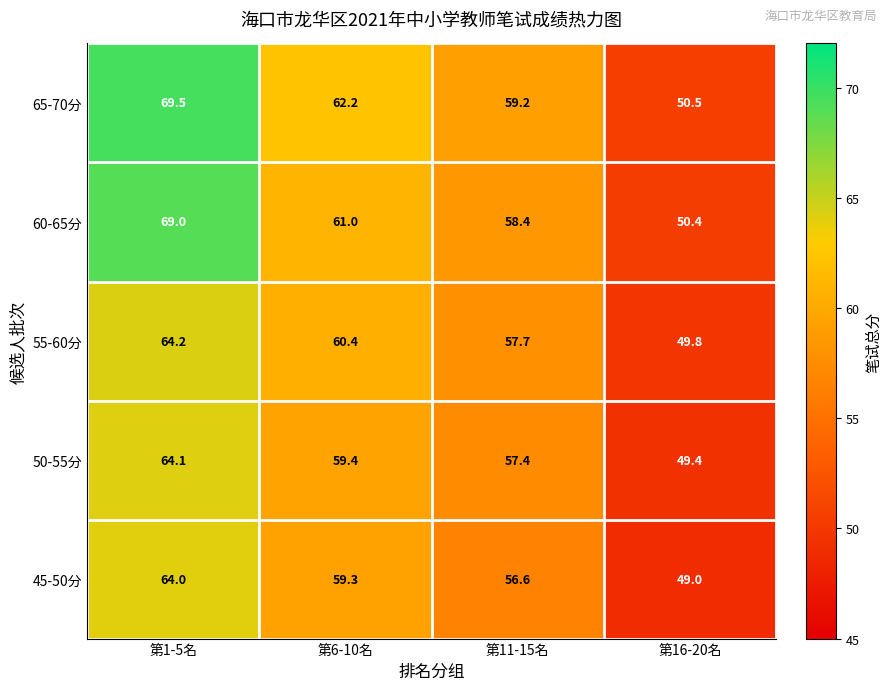

Between 第11-15名 and 第16-20名, which series saw the biggest shift?

65-70分